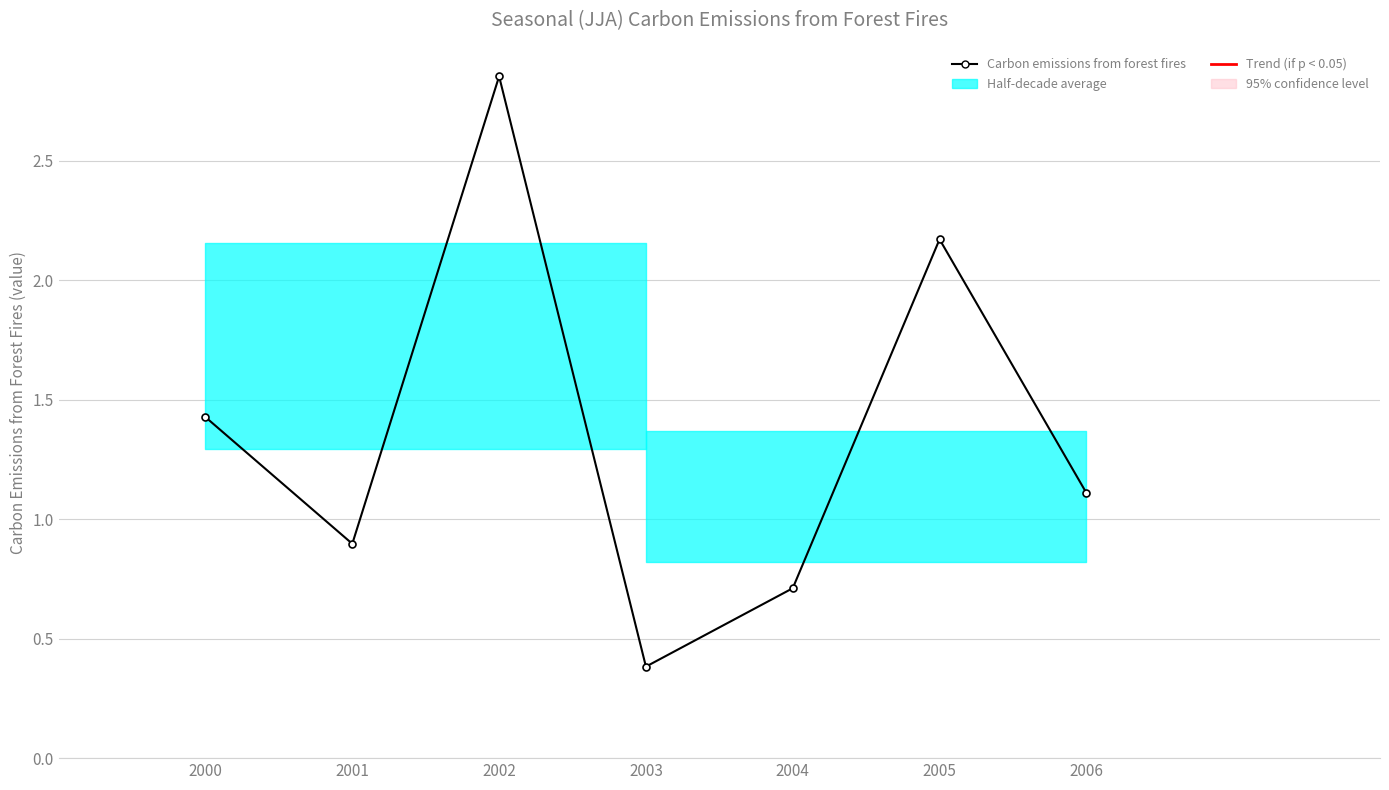

Rank the categories by value from highest to lowest.

2002, 2005, 2000, 2006, 2001, 2004, 2003